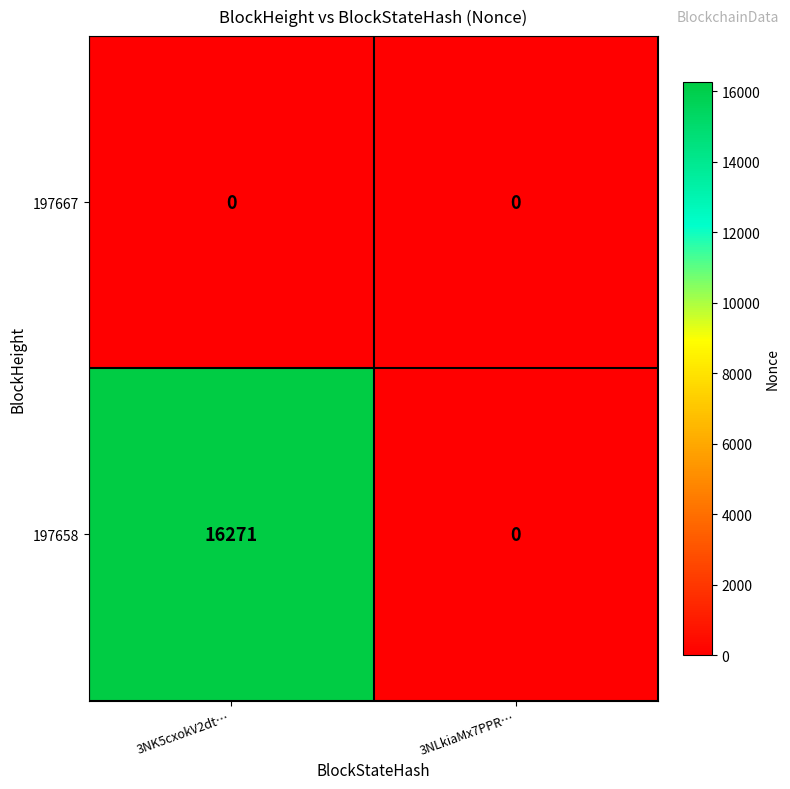

Reading left to right, list all the values displayed in this chart.

197667: 0	0
197658: 16271	0